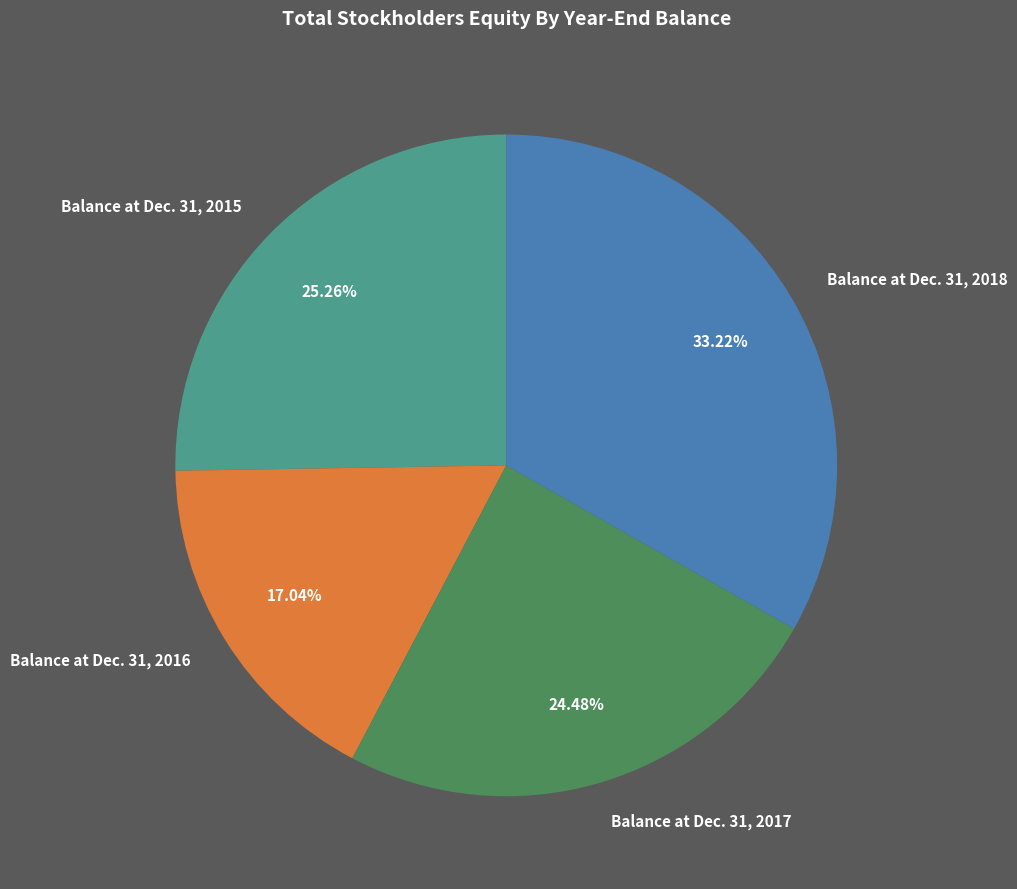

How many slices are in this pie chart?

4